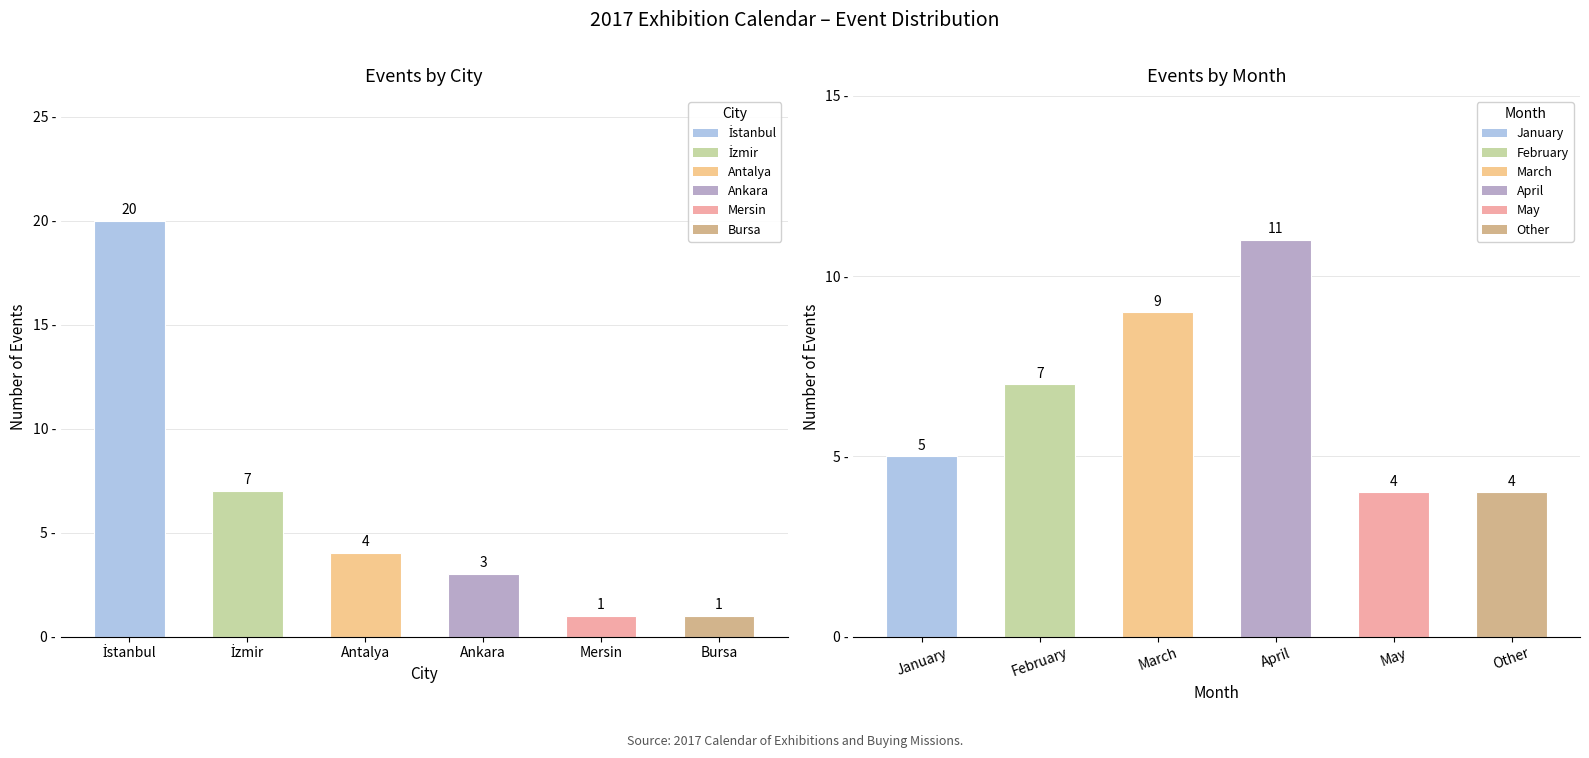

Which label corresponds to the smallest value in the chart?

Mersin